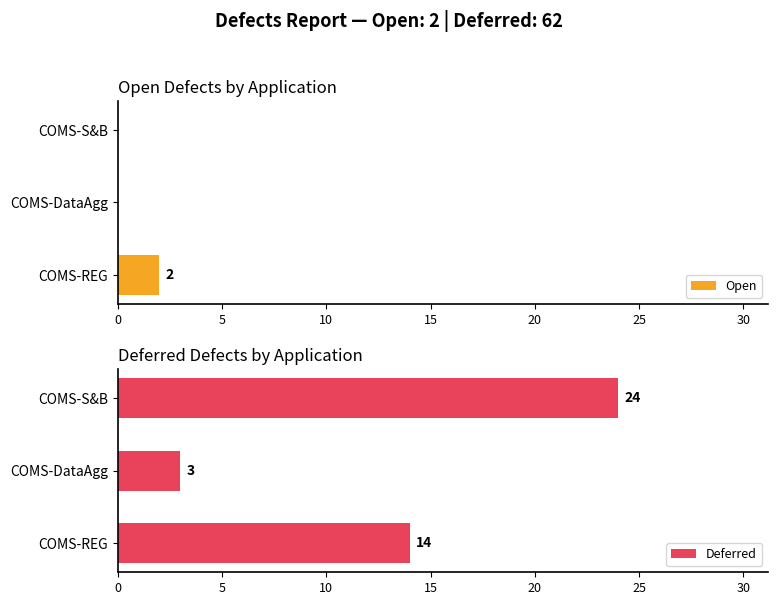

The value of Deferred at COMS-DataAgg is 4. True or false?

False